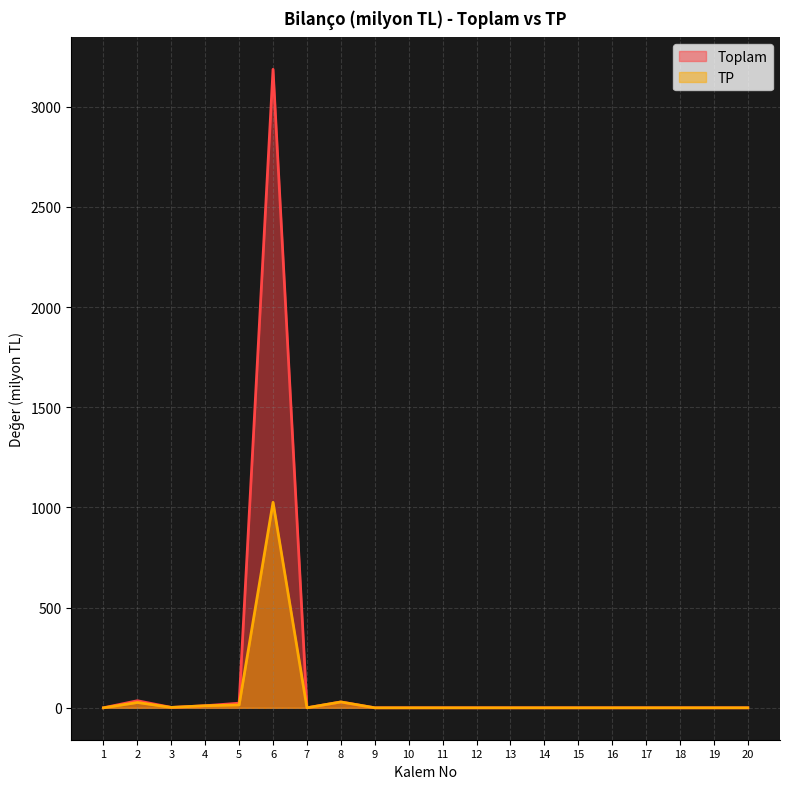

At which label is Toplam closest to 1593?

2